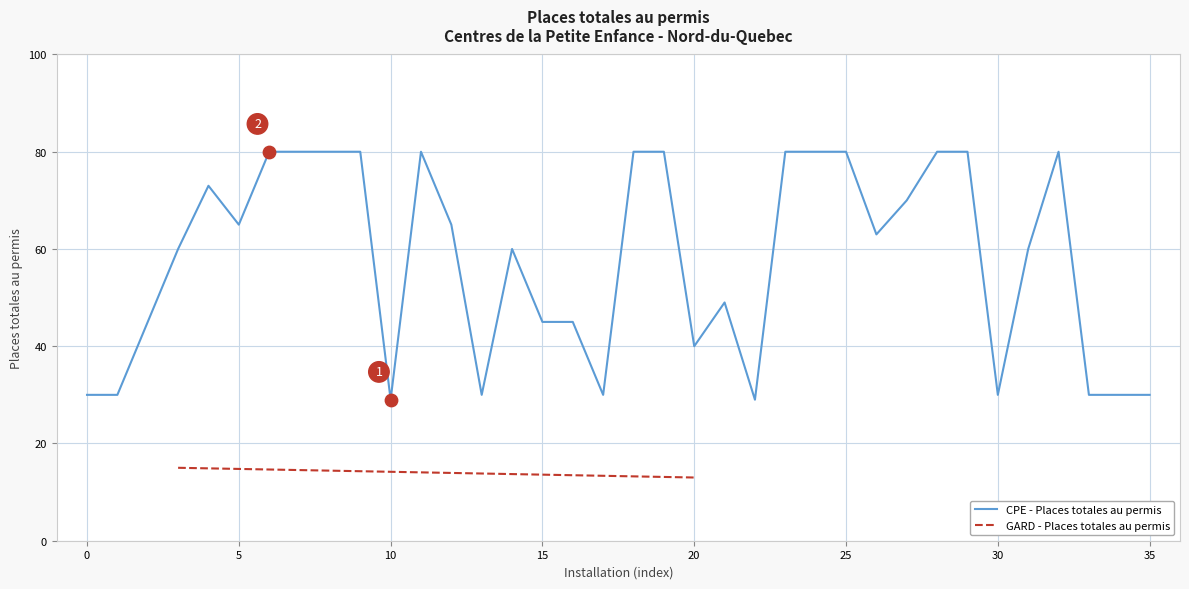

Between 19 and 35, which is larger?

19